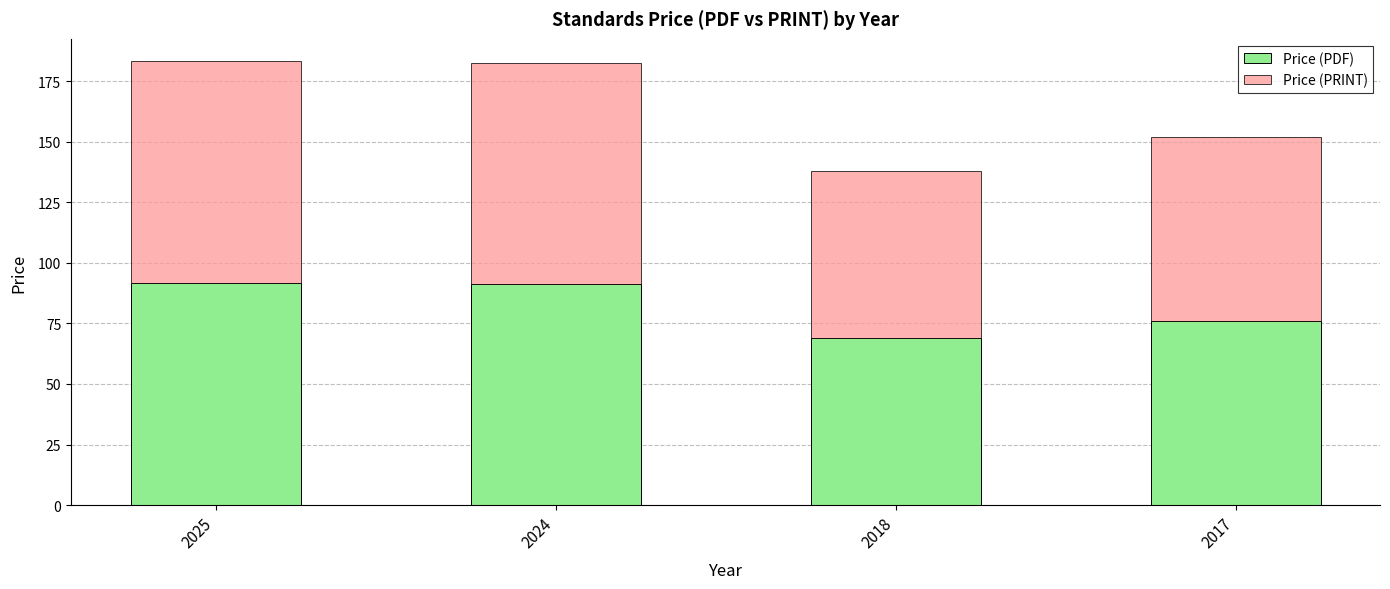

The Price (PDF) series shows 16.0 at 2017. True or false?

False